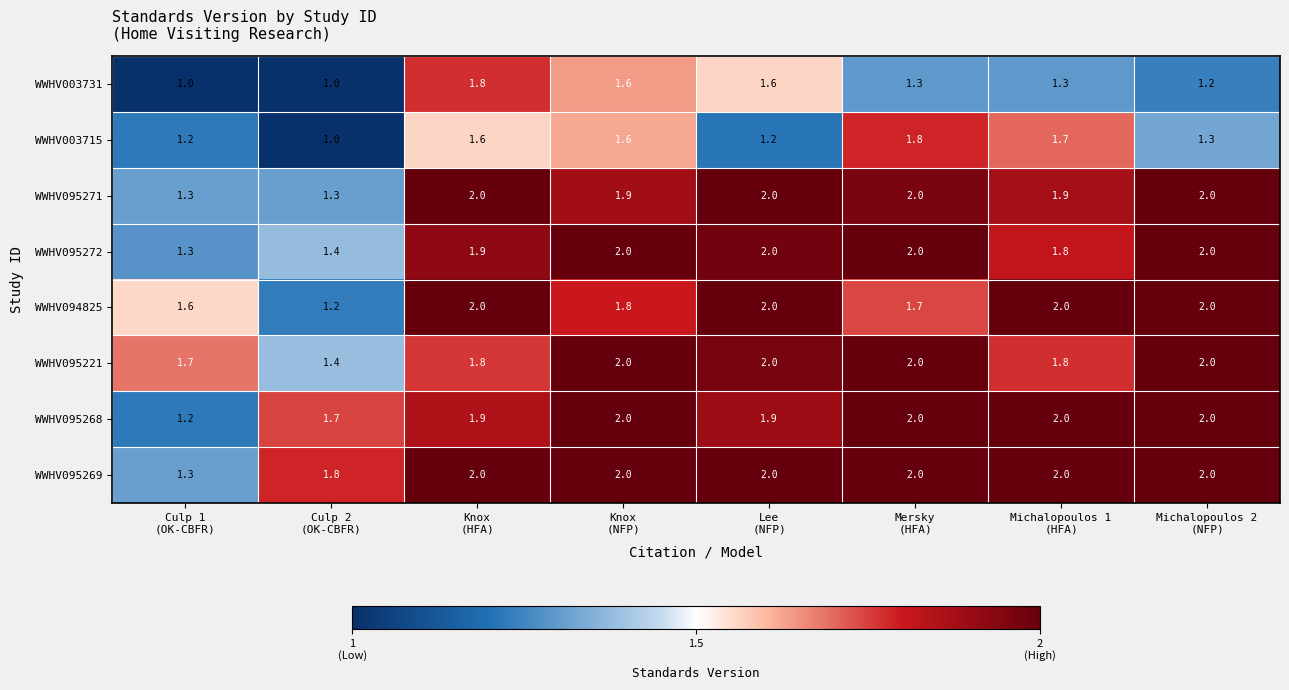

How many data points does each series have?

8